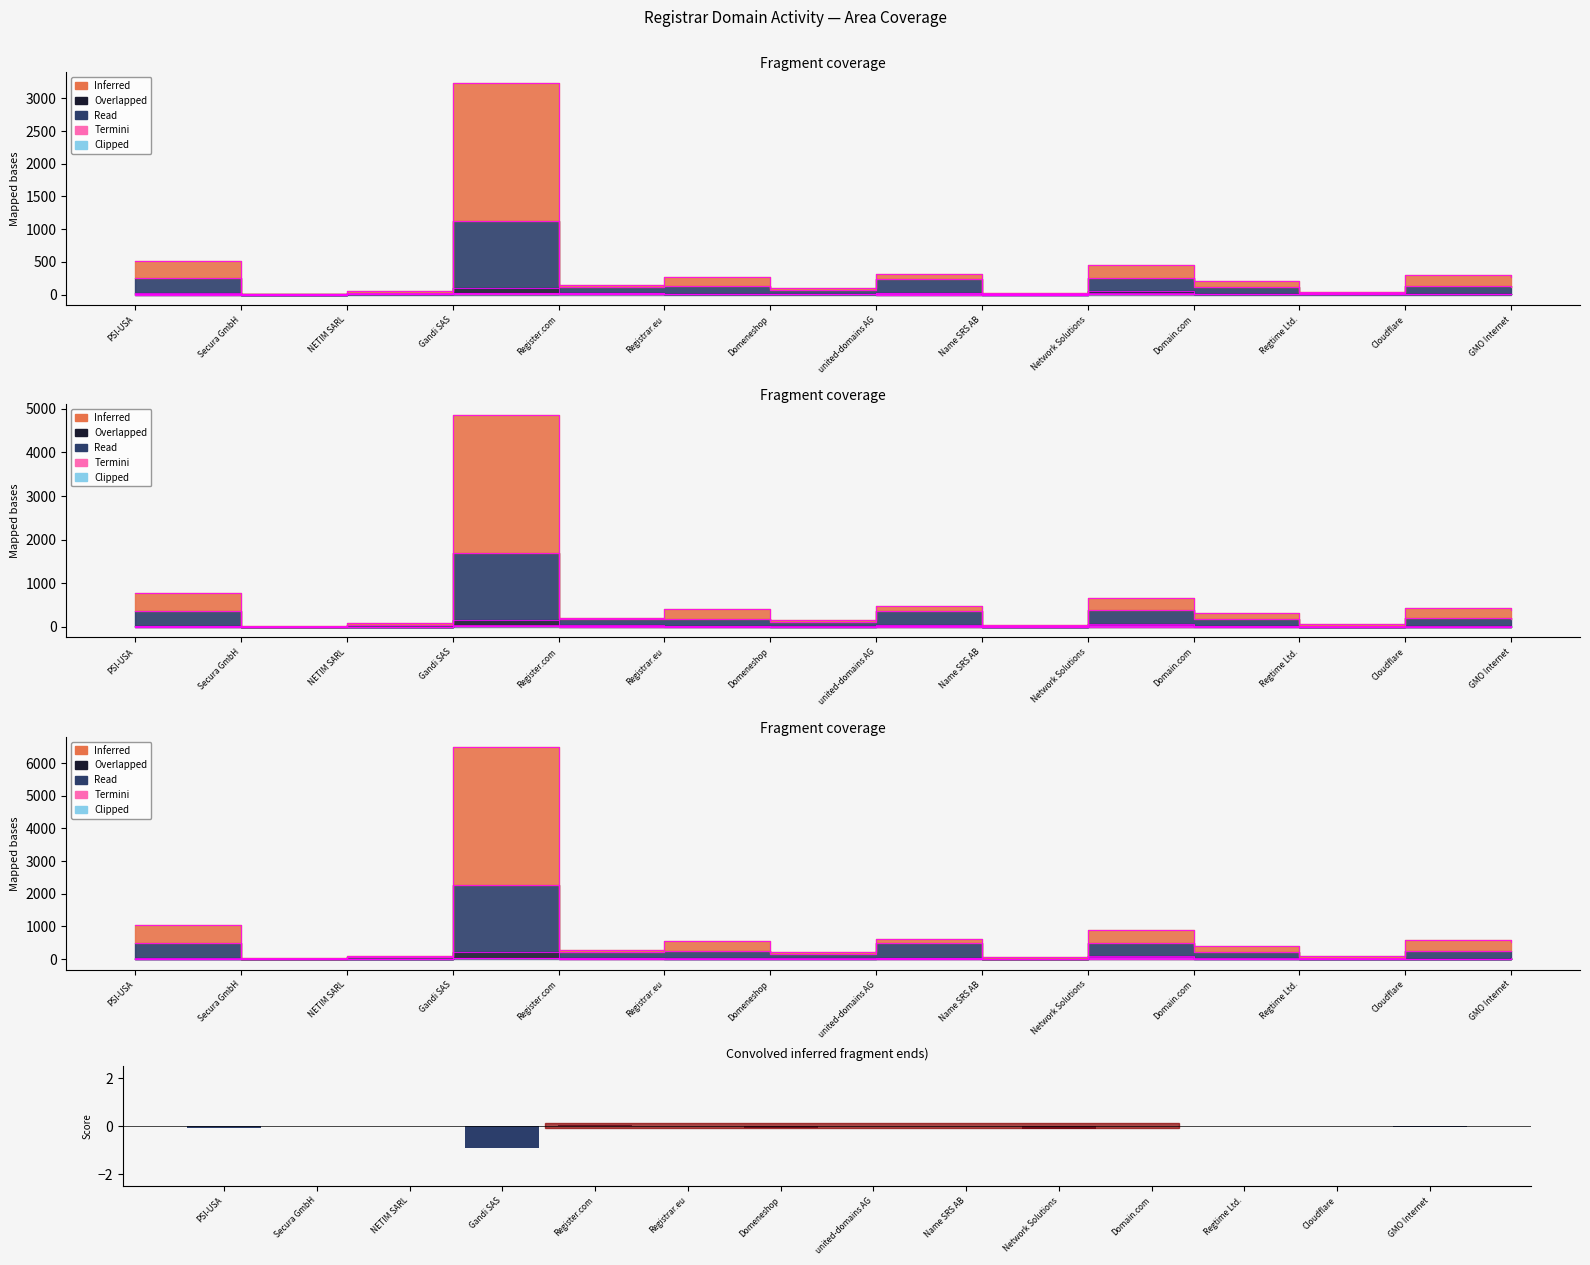

What is the difference between the maximum and minimum values?

1.0